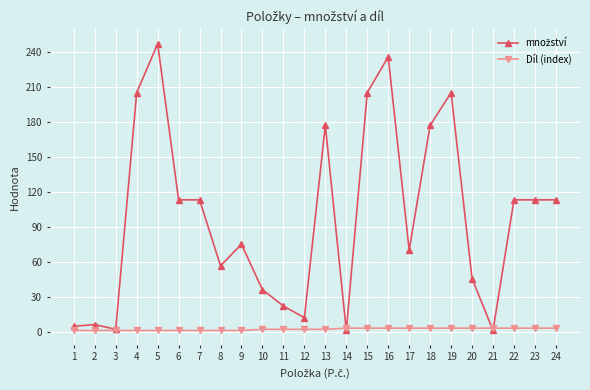

What is the maximum value shown in the chart?

247.0